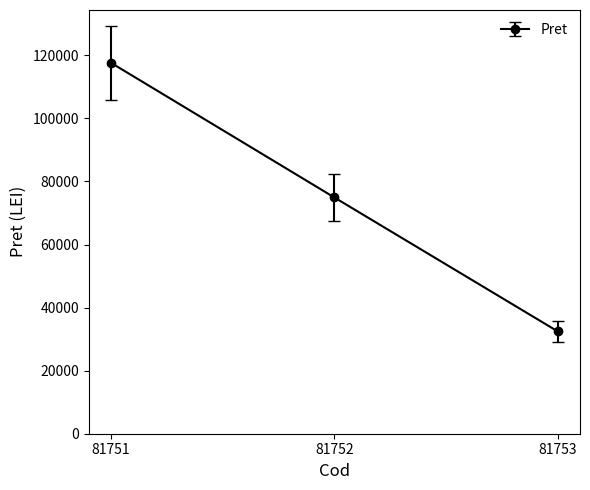

Which has a higher value, 81752 or 81751?

81751